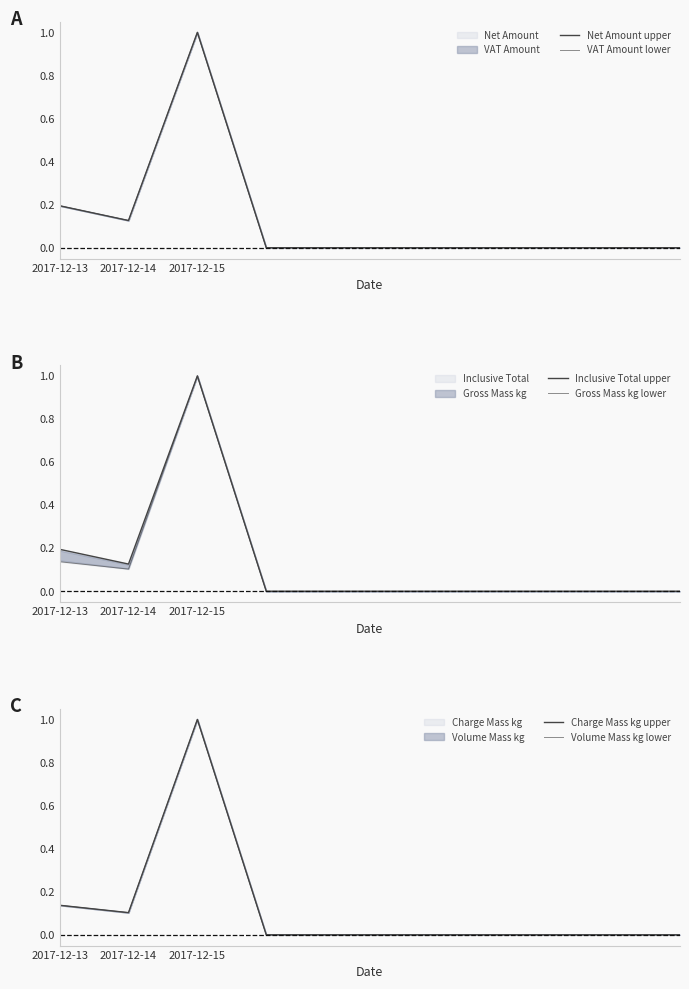

Which category has the highest value across all series?

2017-12-15